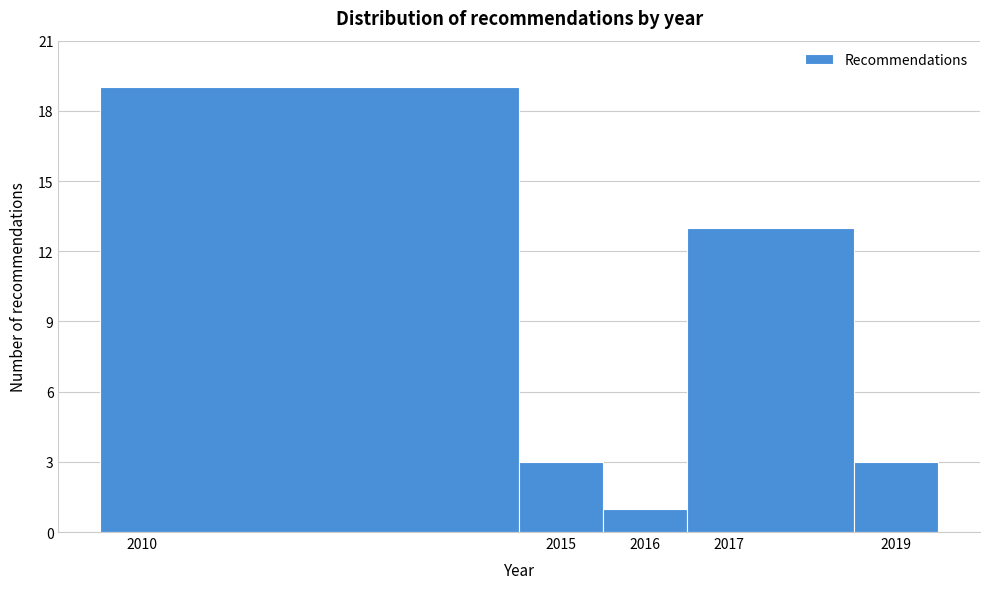

Over which range of the x-axis is the bar tallest?

2009.5 to 2014.5